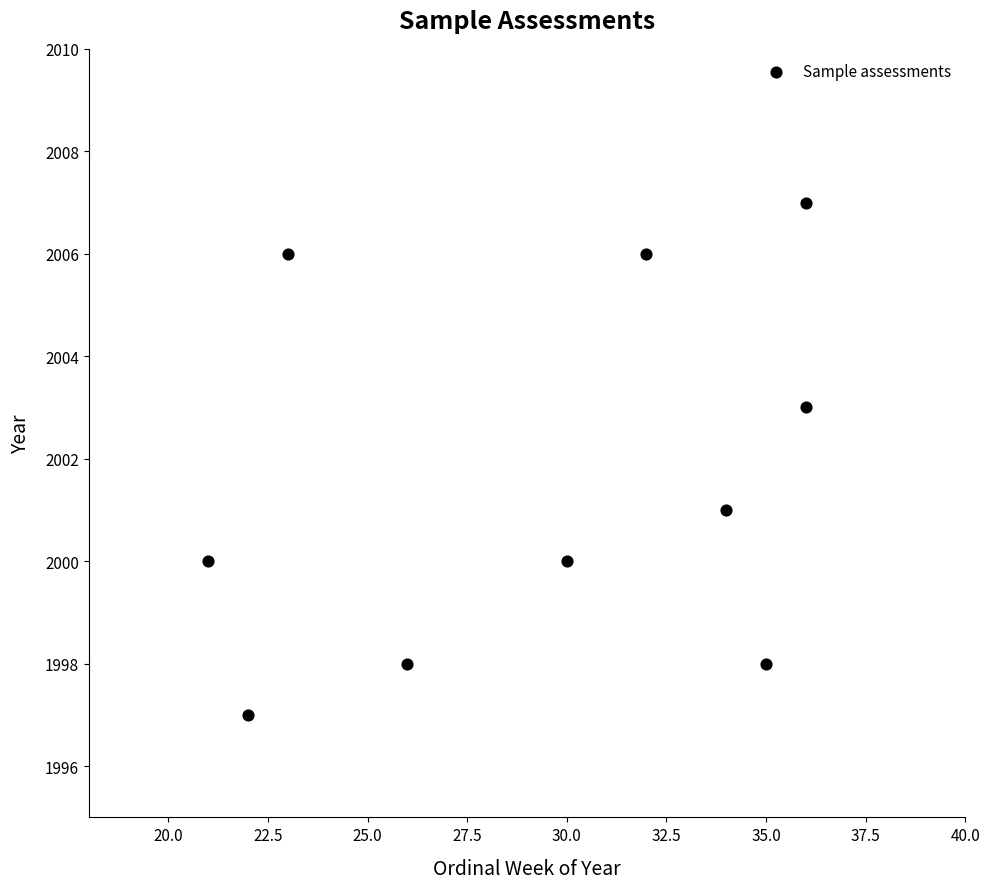

What is the average Y value?

2002